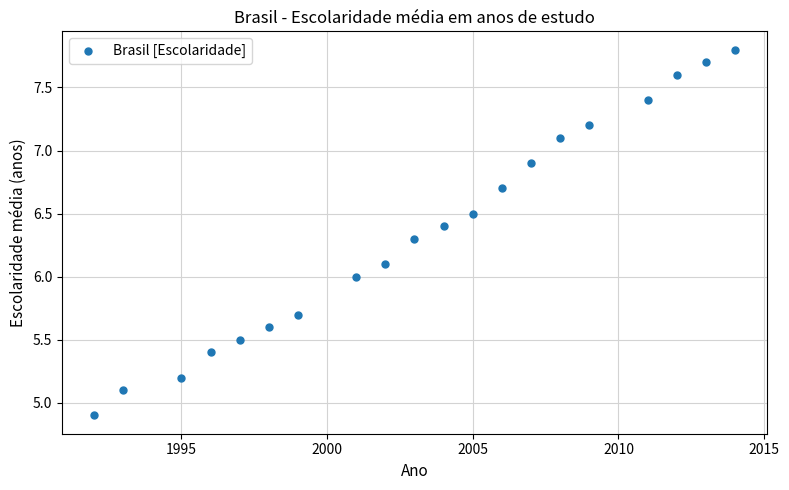

What is the range of X values (max minus min)?

22.0